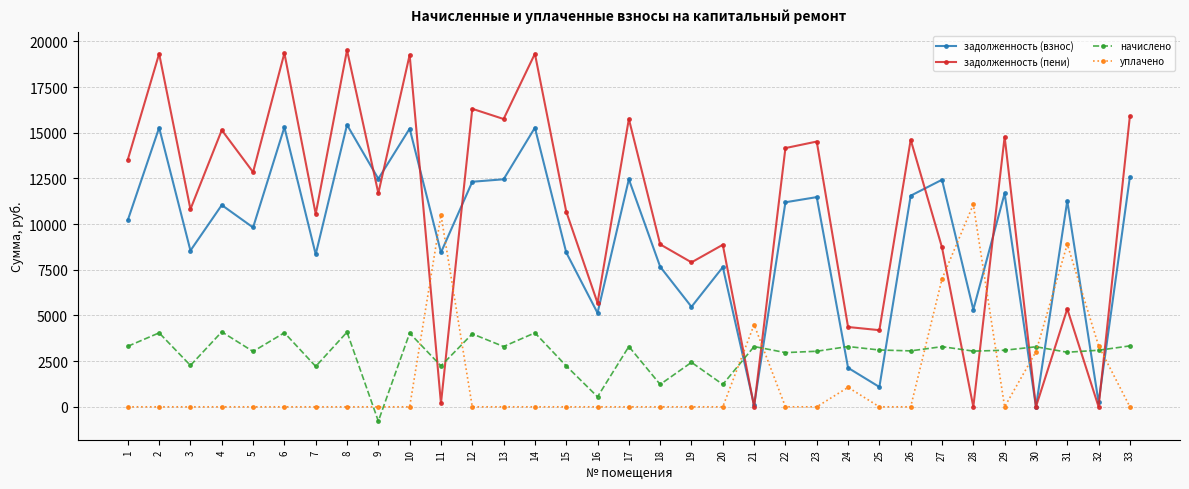

What are all the series names shown in the legend?

задолженность (взнос), задолженность (пени), начислено, уплачено